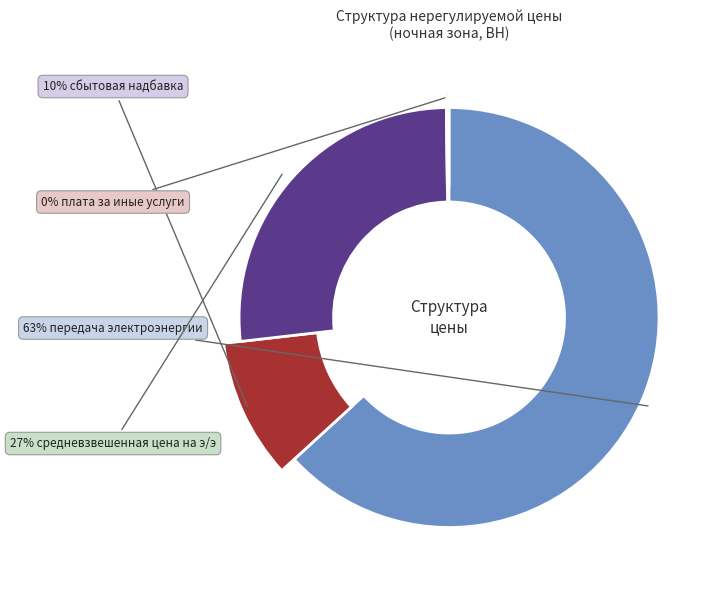

Is the sum of стоимость услуг по передаче электроэнергии and средневзвешенная нерег. цена на э/э greater than half?

Yes